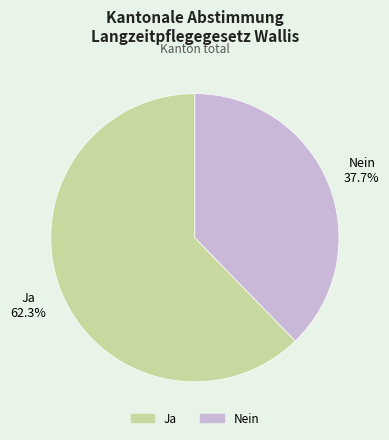

The Nein slice represents 38% of the pie. True or false?

True